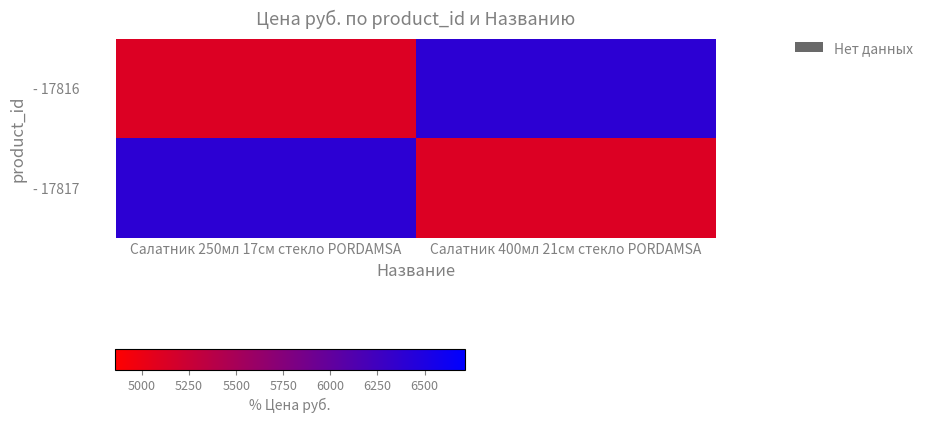

At which category is the sum across all series the highest?

Салатник 250мл 17см стекло PORDAMSA